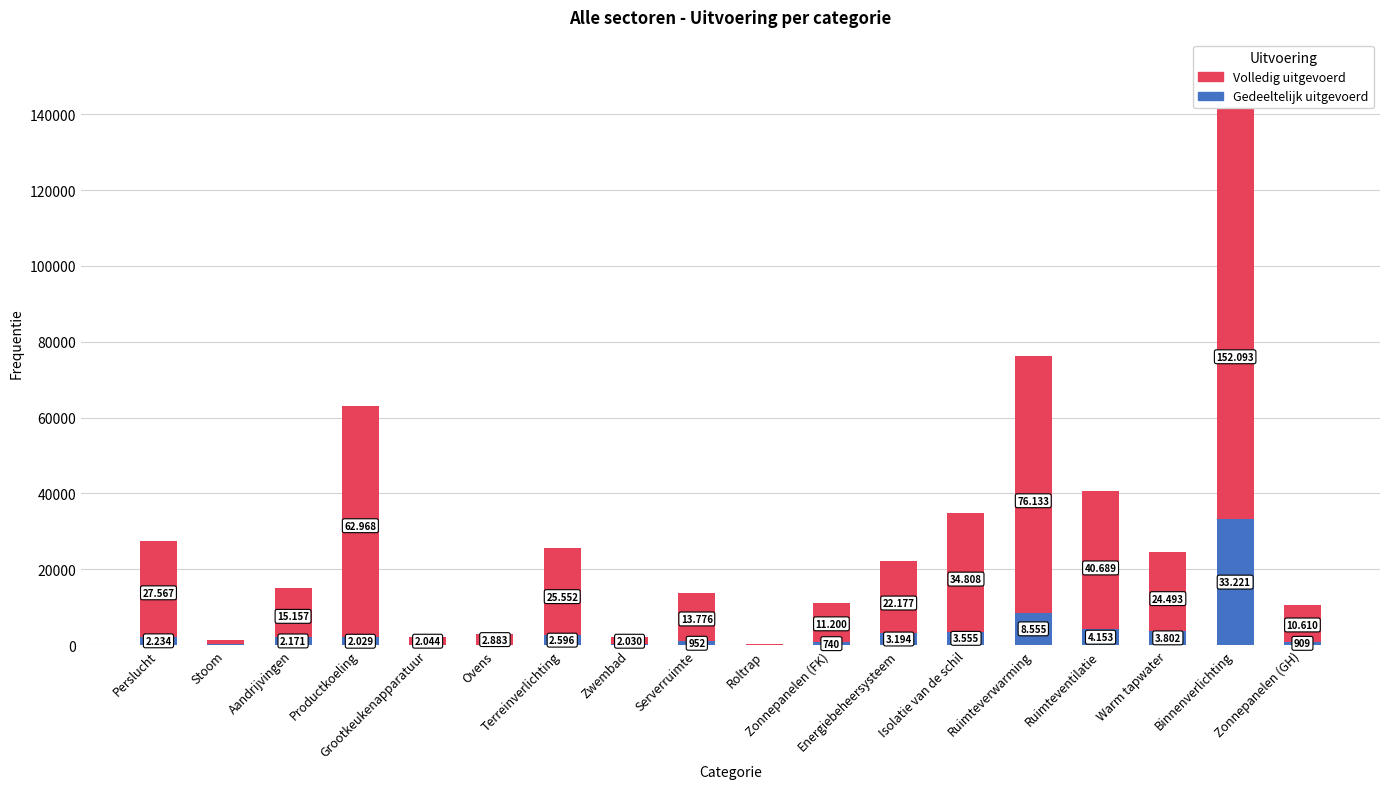

How many data points in Gedeeltelijk uitgevoerd are above 2171?

8